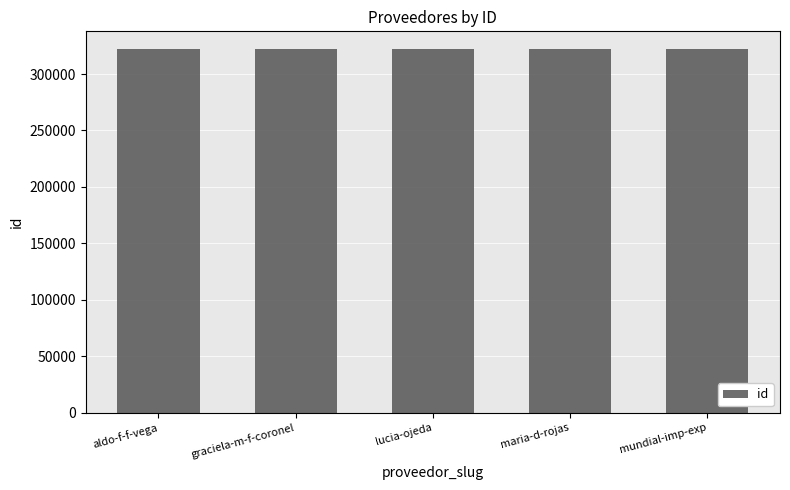

Are the bars horizontal?

No